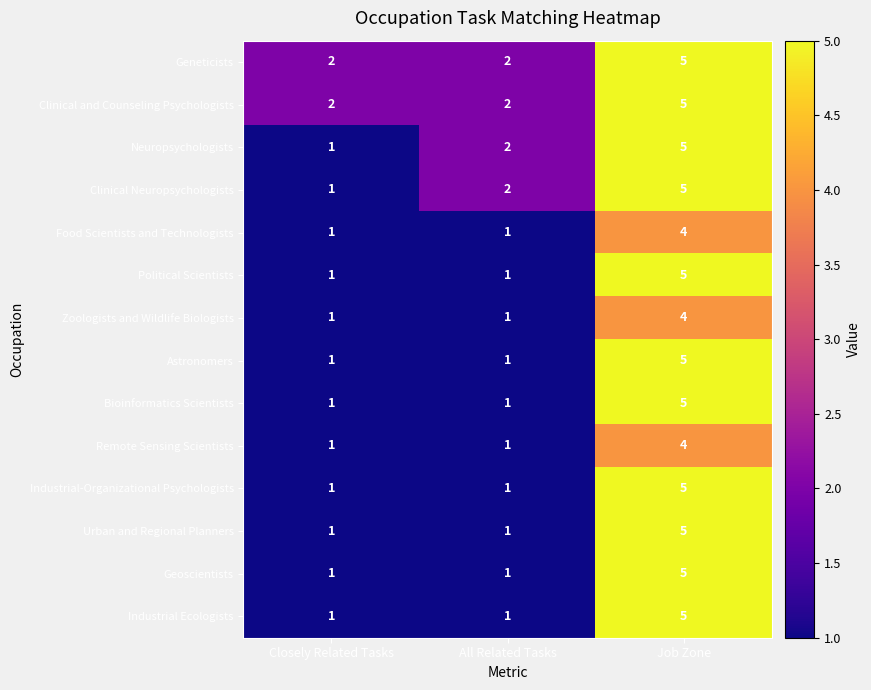

At how many categories does at least one series exceed 1?

3